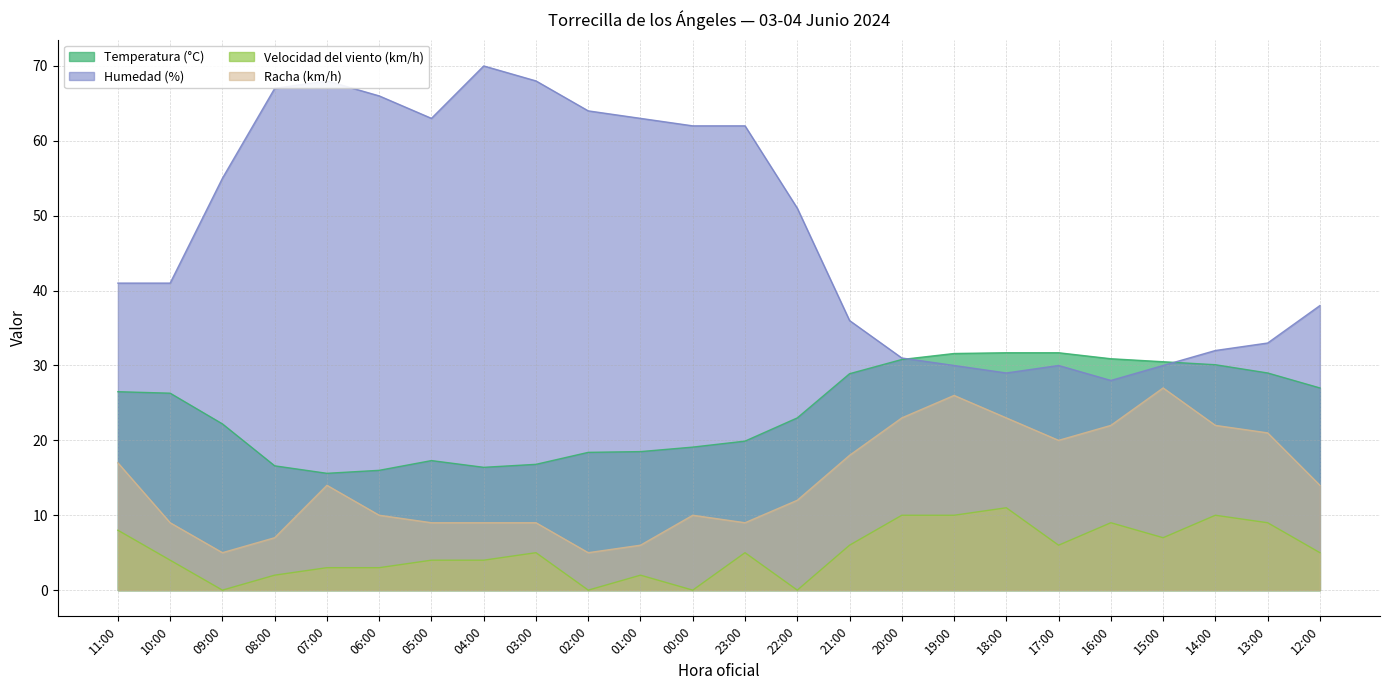

True or false: Racha (km/h) and Temperatura (°C) intersect in this chart.

False